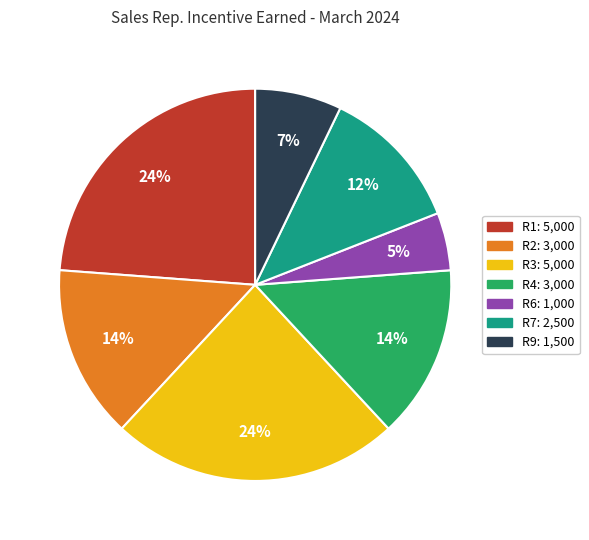

To the nearest percent, what is the average slice percentage?

14%